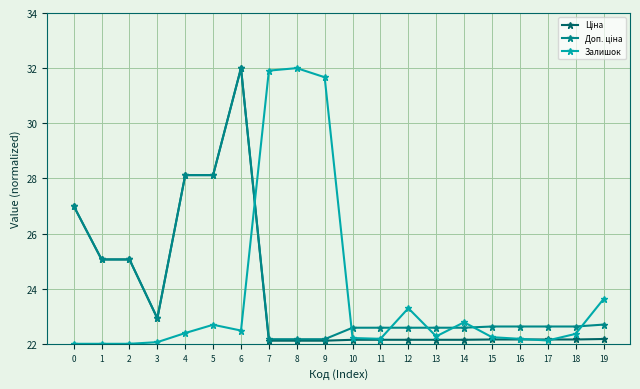

What is the value of the Залишок point at the 1st from the left?

22.0